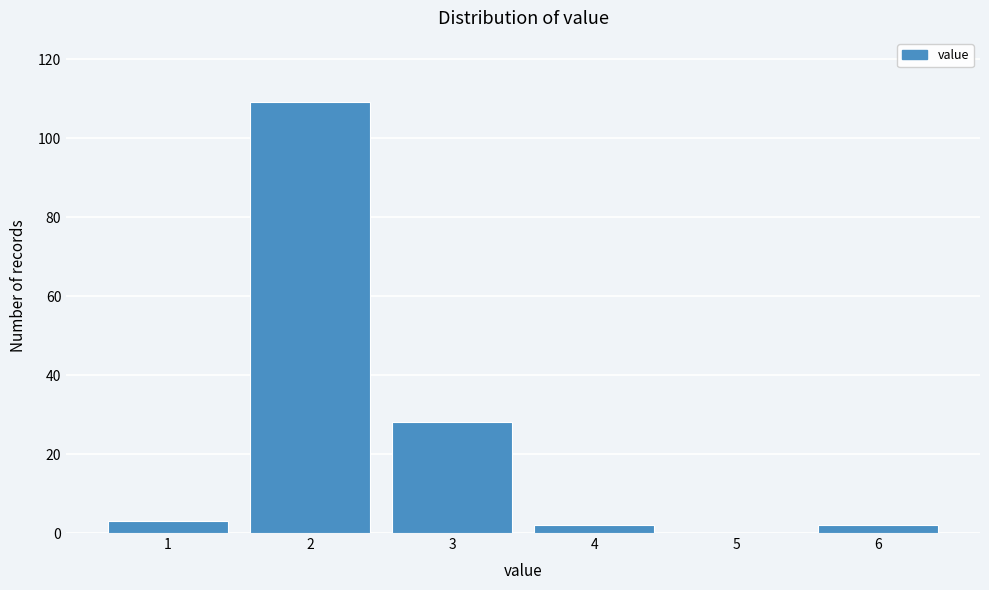

Reading left to right, list every bar in this chart as the range it spans on the x-axis followed by its height. The values are not printed on the chart, so give them approximately, as read against the axis.

0.5 to 1.5: 4
1.5 to 2.5: 110
2.5 to 3.5: 28
3.5 to 4.5: 2
4.5 to 5.5: 0
5.5 to 6.5: 2